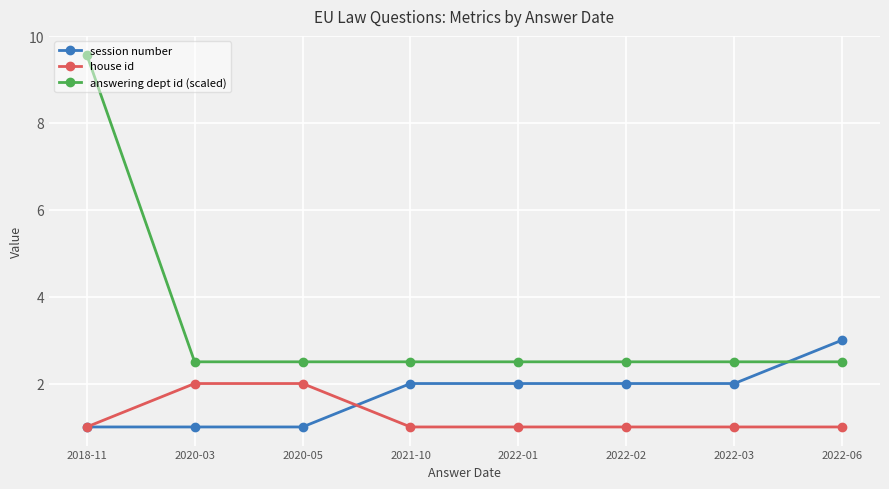

Is it true that house id equals 1.0 at 2022-03?

True